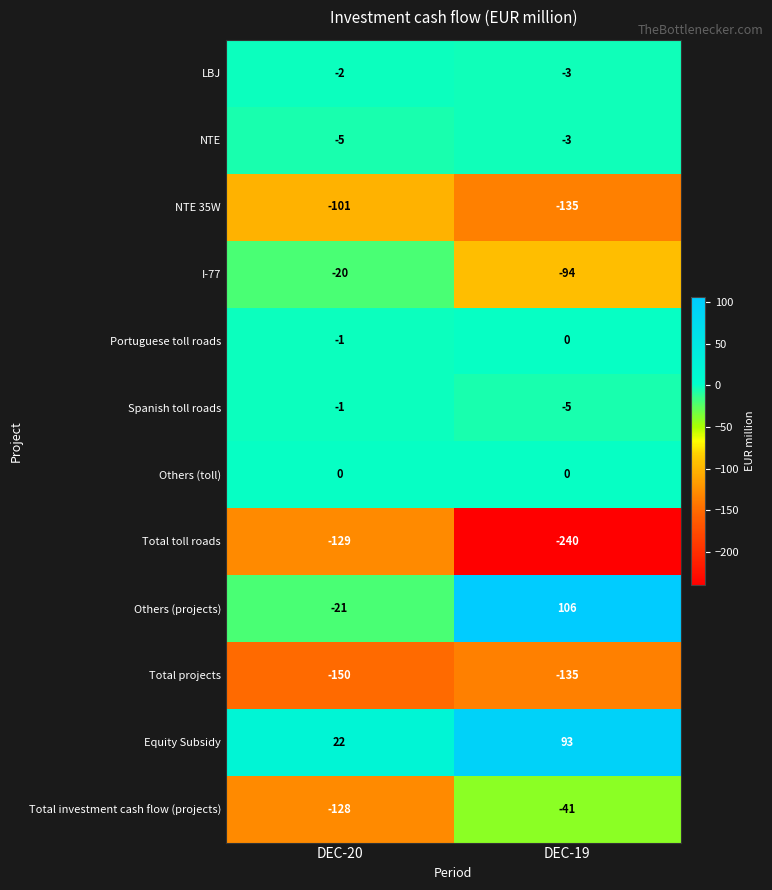

What is the difference between the Spanish toll roads values at DEC-19 and DEC-20?

4